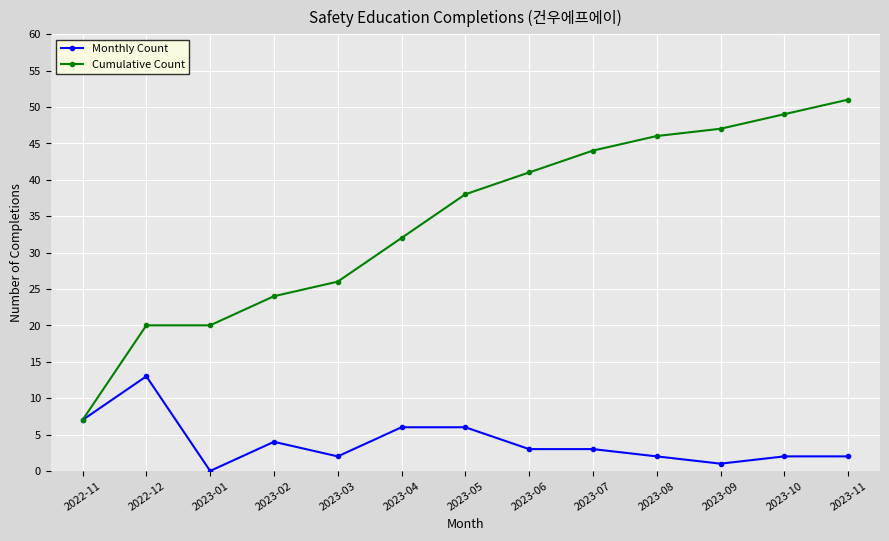

List the series in order of their overall mean, lowest first.

Monthly Count, Cumulative Count